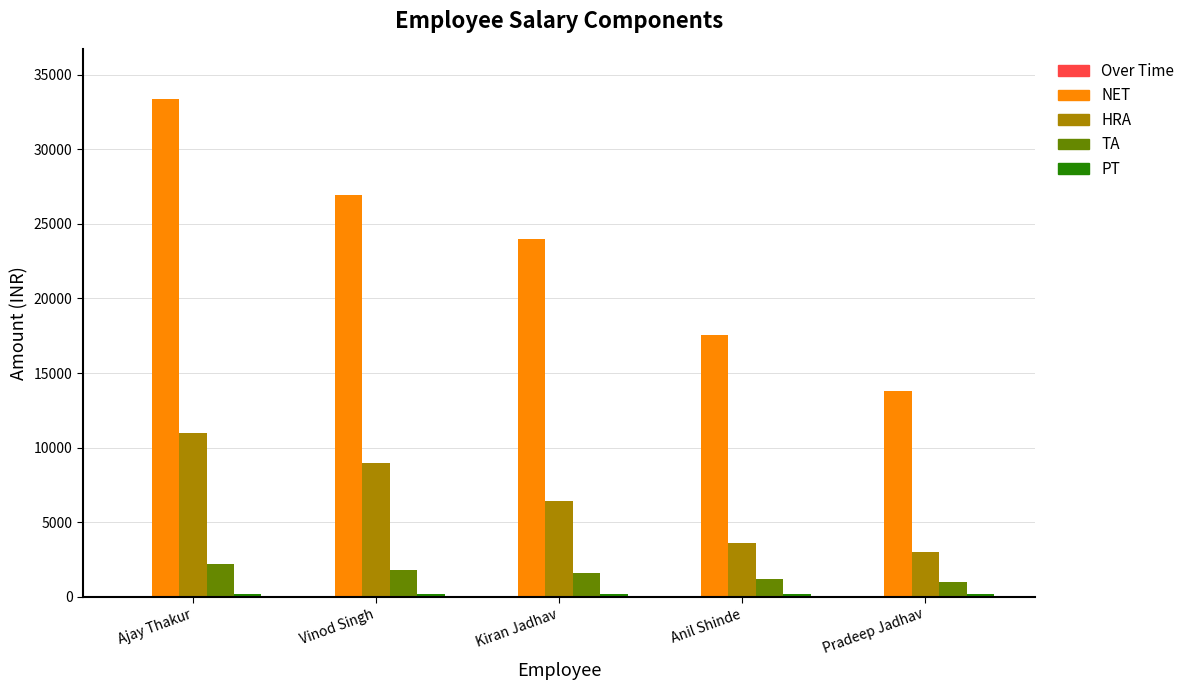

At which category does the chart reach its peak across all series?

Ajay Thakur